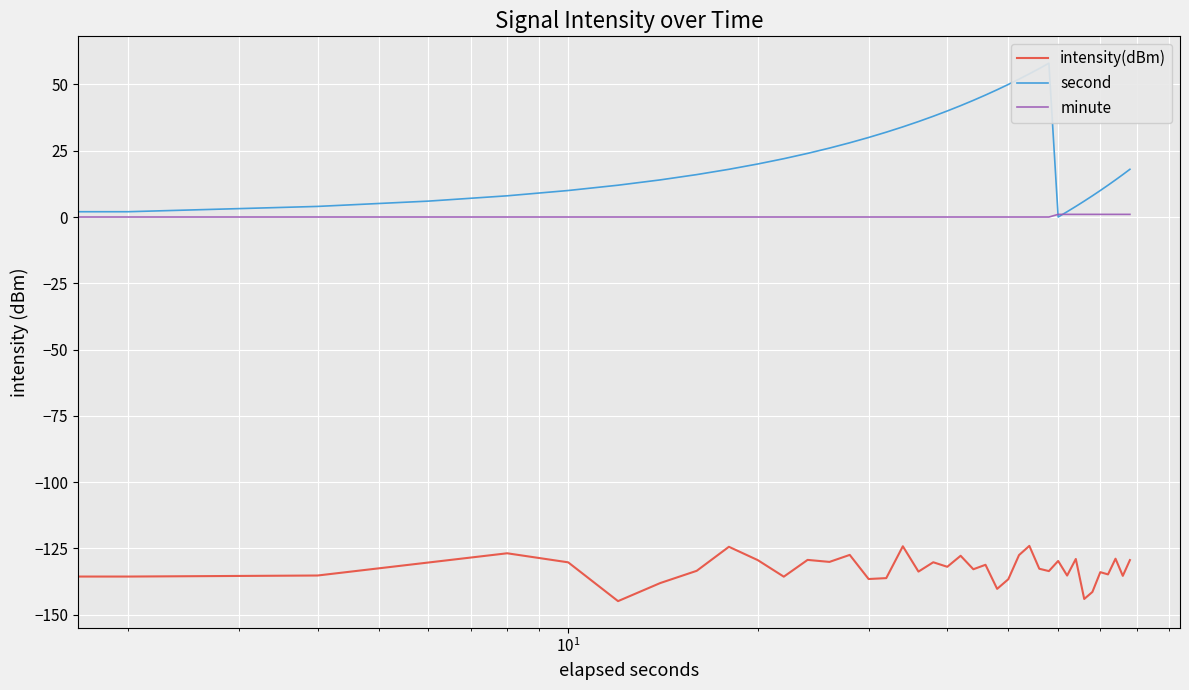

How many lines are shown in the chart?

3